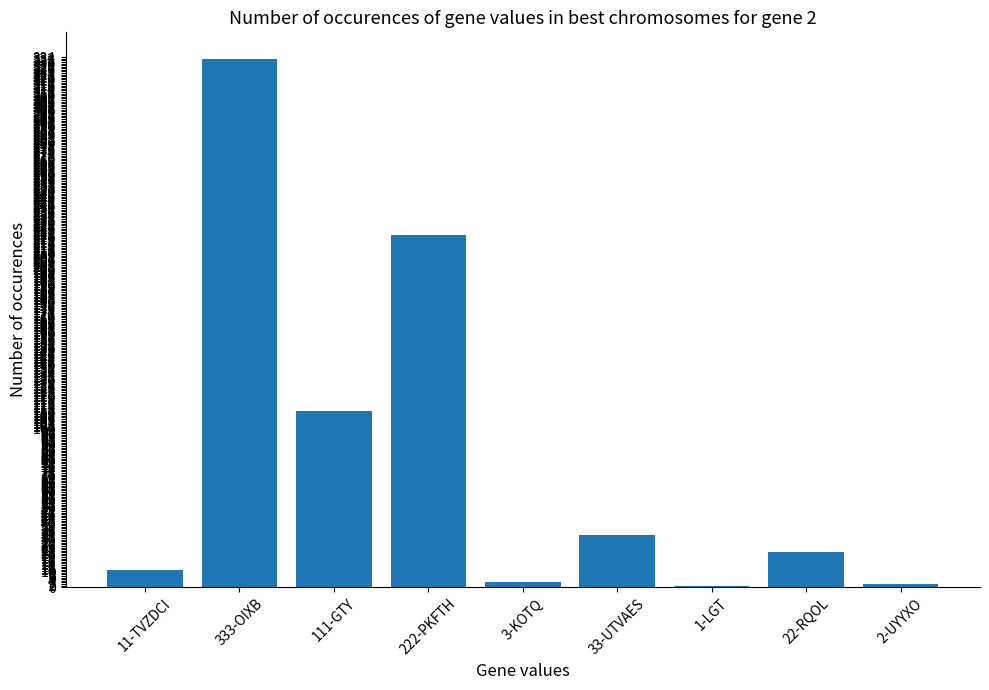

Count the number of categories in the chart.

9